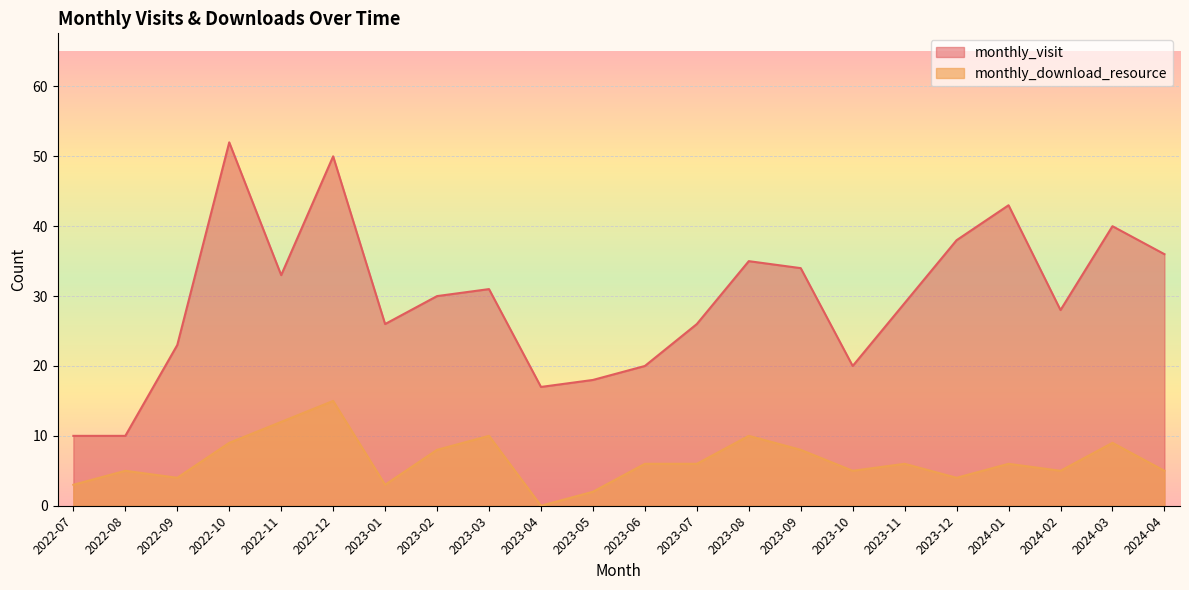

True or false: monthly_download_resource and monthly_visit cross at least once.

False